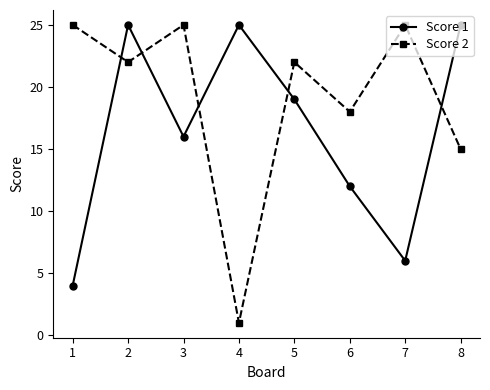

At which category does Score 2 reach its first local valley?

2